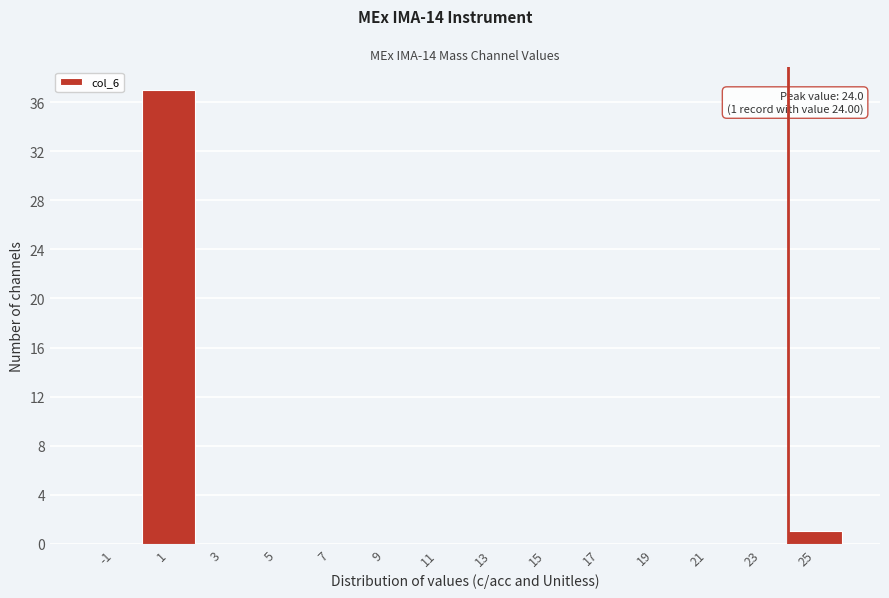

Over which range of the x-axis is the bar tallest?

0 to 2